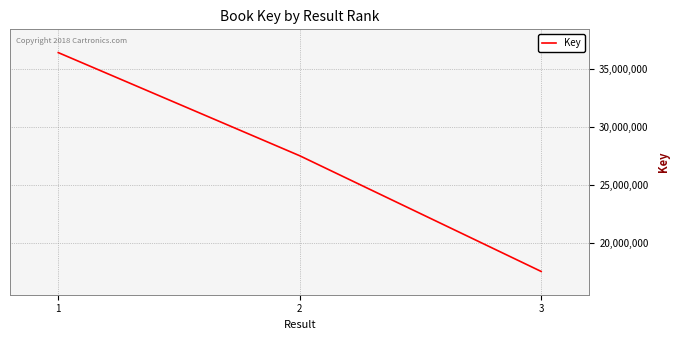

Between 1 and 2, which is larger?

1